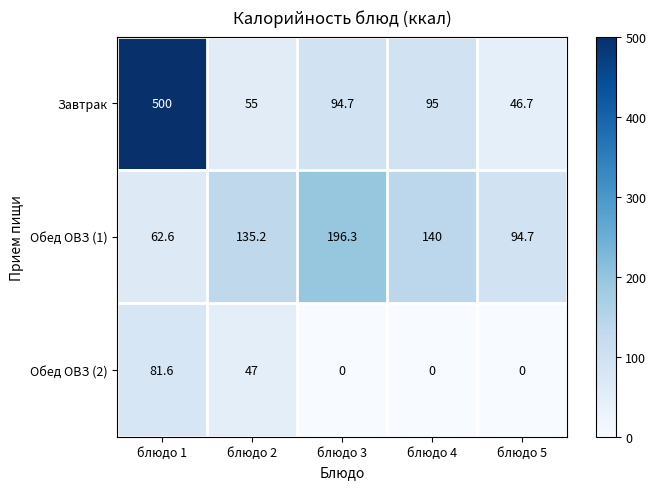

How many series are shown in this chart?

3